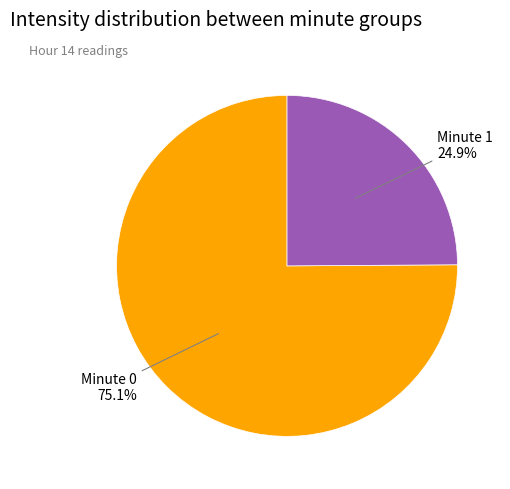

Is there any slice that represents more than half of the pie?

Yes